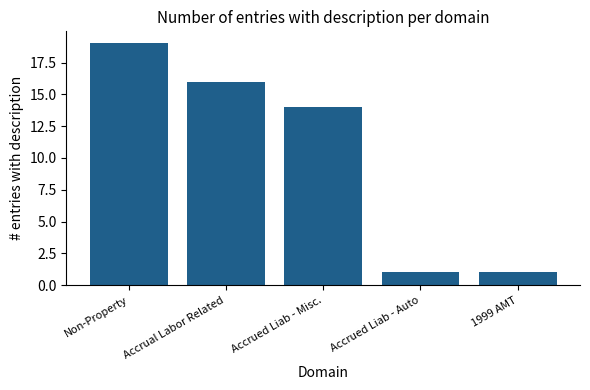

What is the change in value from Non-Property to Accrued Liab - Auto?

-18